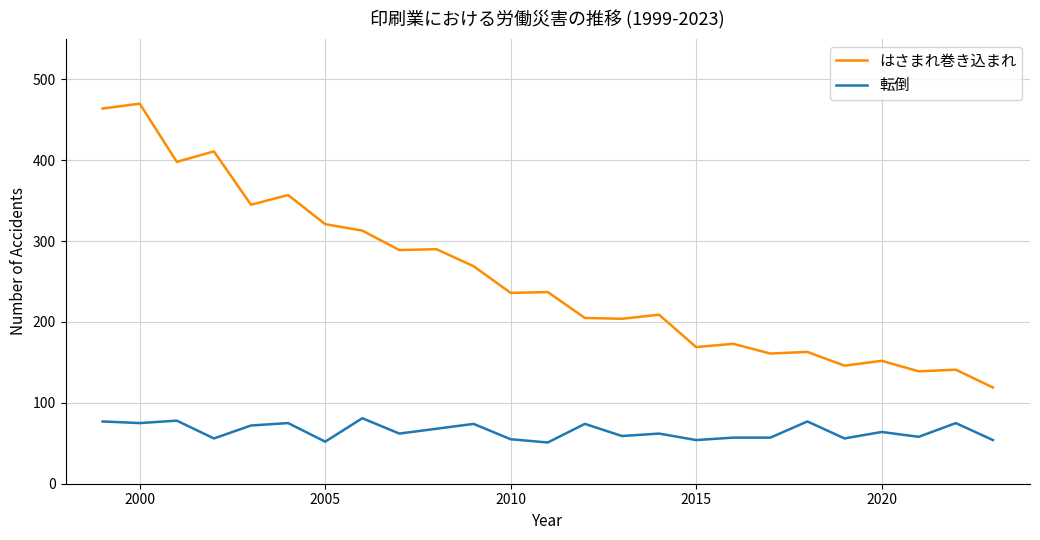

What is the difference between the second highest and minimum values in the 転倒 series?

27